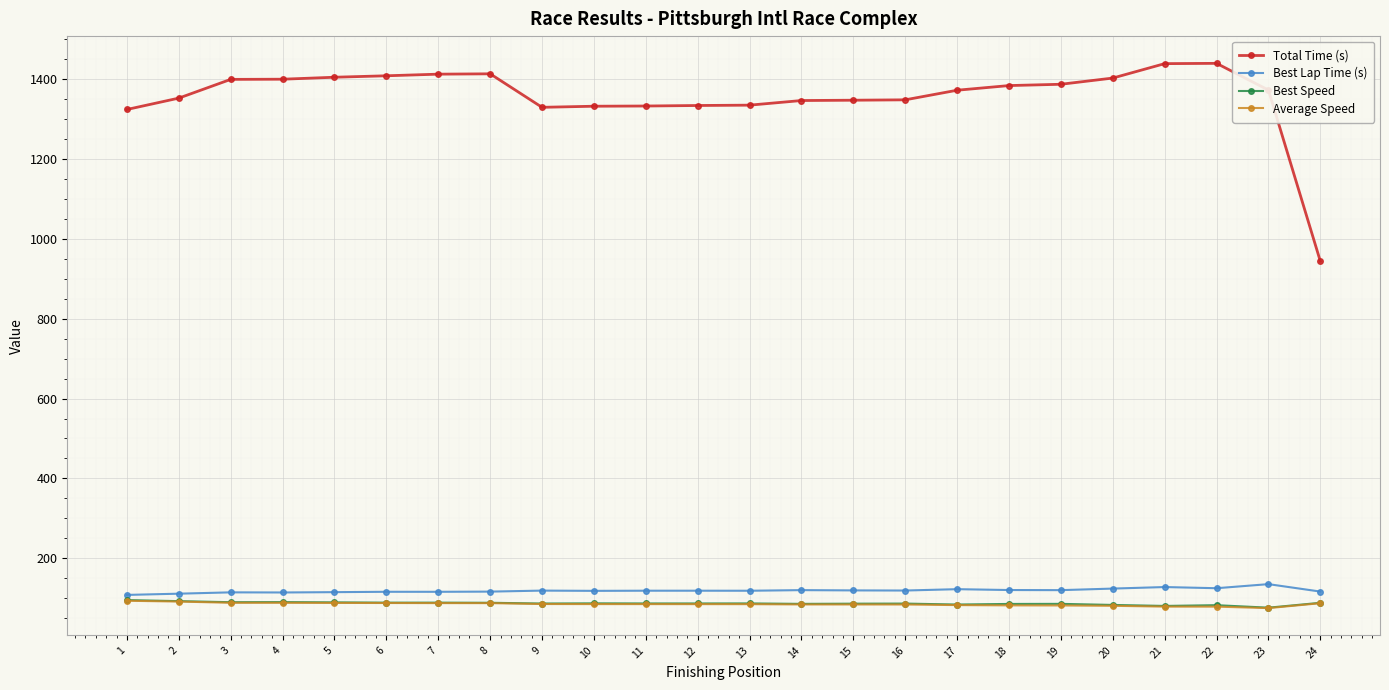

What is the difference between the highest and lowest values at 13?

1249.5